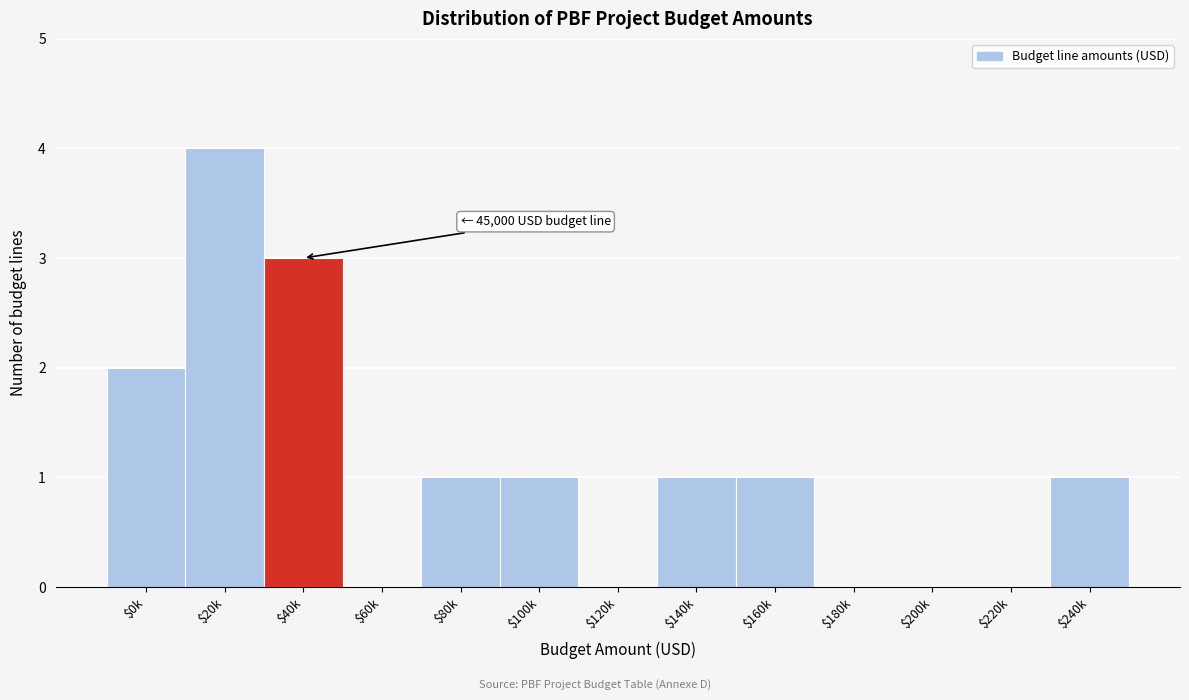

What is the greatest value displayed?

4